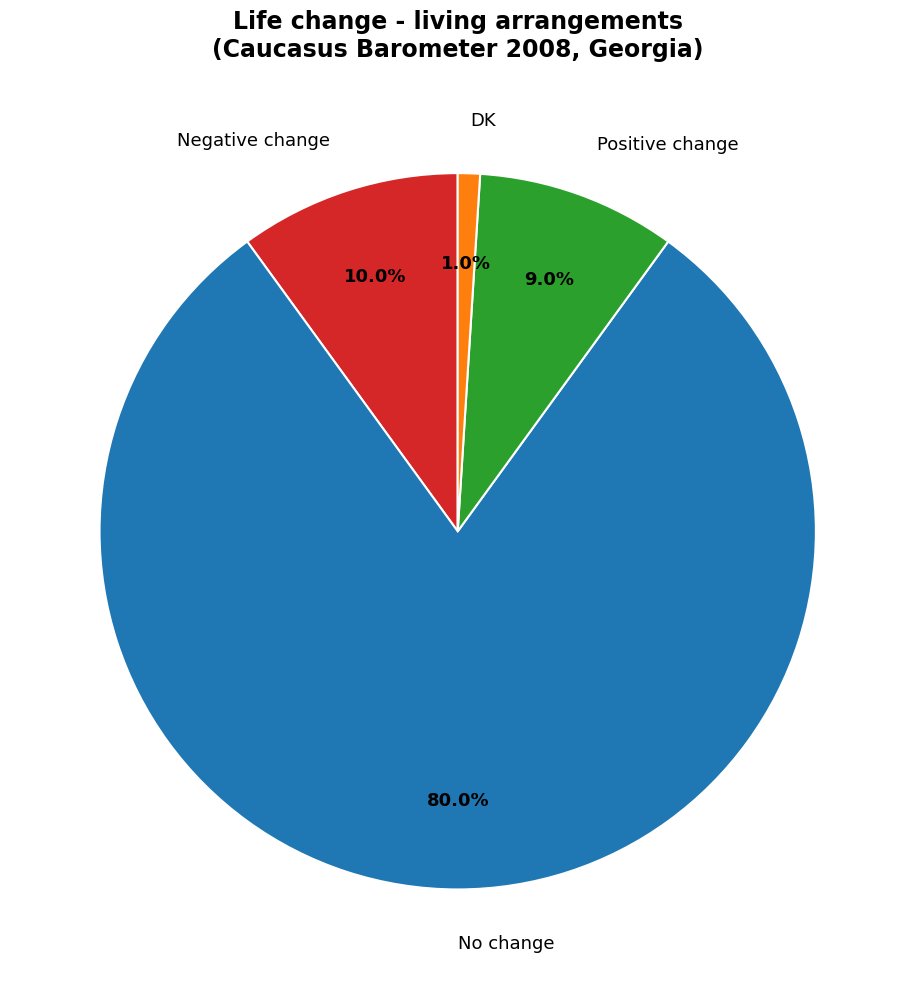

Rank the categories by value from lowest to highest.

DK, Positive change, Negative change, No change